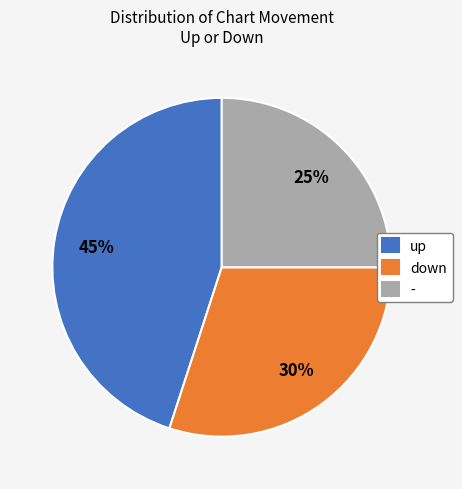

Is the sum of down and - greater than half?

Yes